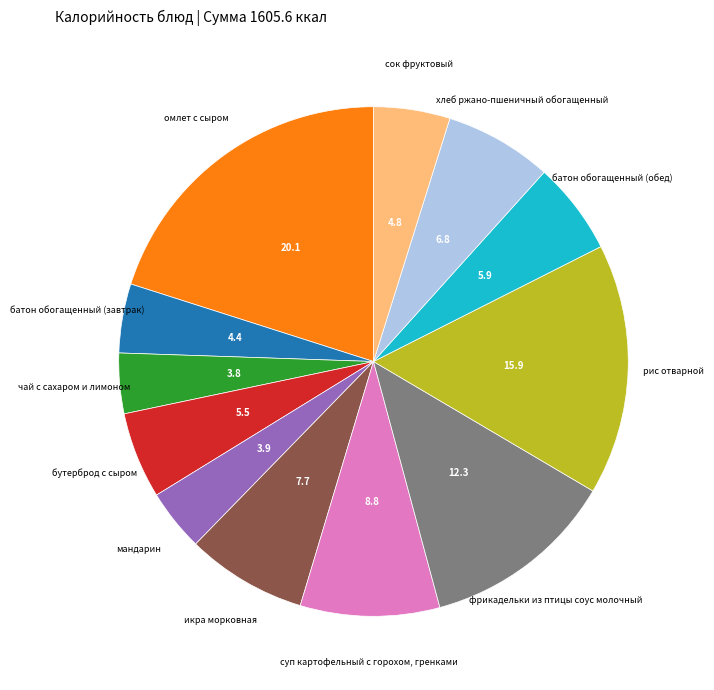

Is there any slice that represents more than half of the pie?

No